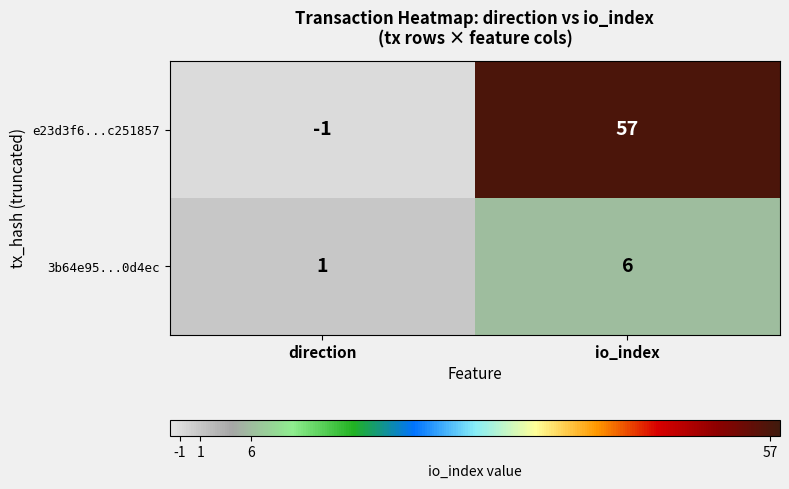

Rank the series by their average value, from highest to lowest.

e23d3f6...c251857, 3b64e95...0d4ec